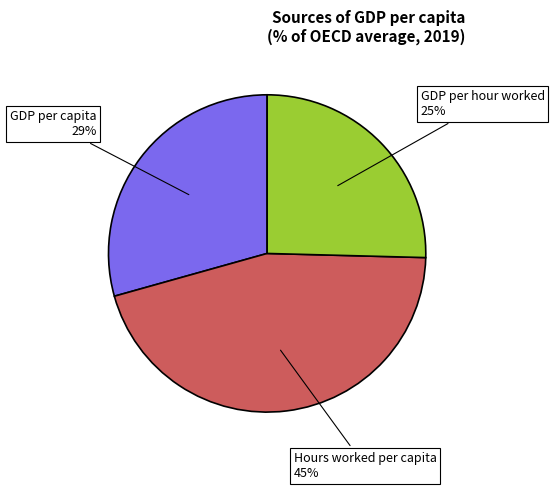

Is there a majority slice in this chart?

No